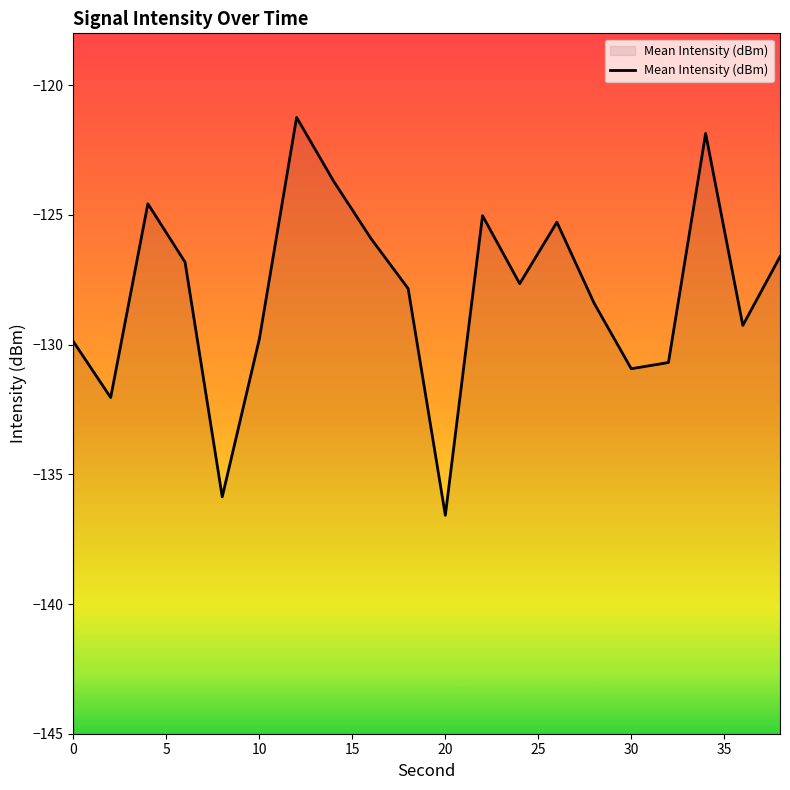

Which category has the lowest value across all series?

20